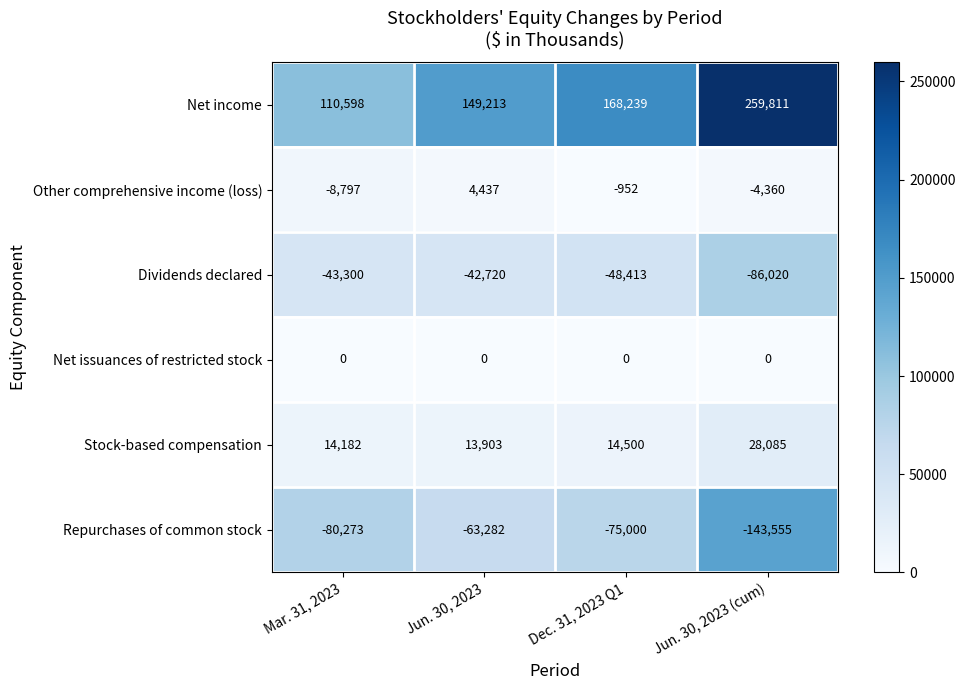

At which category does the chart reach its minimum across all series?

Jun. 30, 2023 (cum)